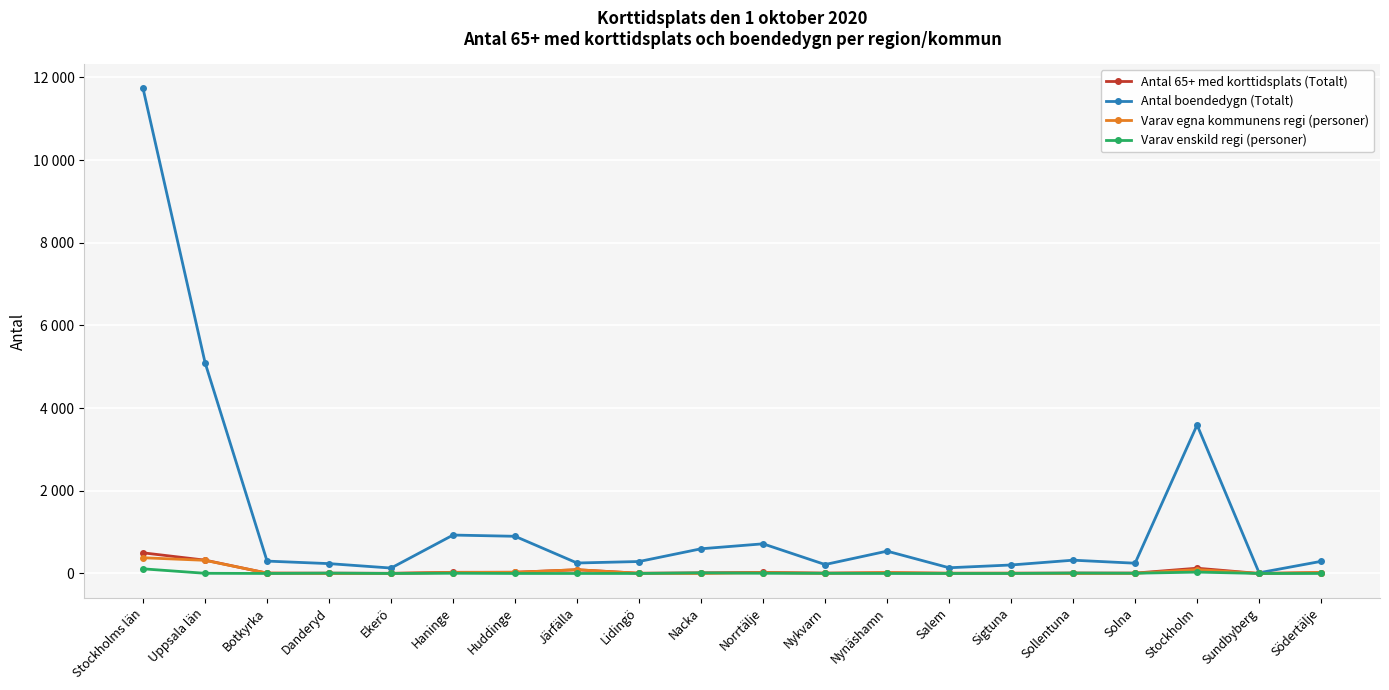

What is the highest value of the Antal boendedygn (Totalt) series?

11730